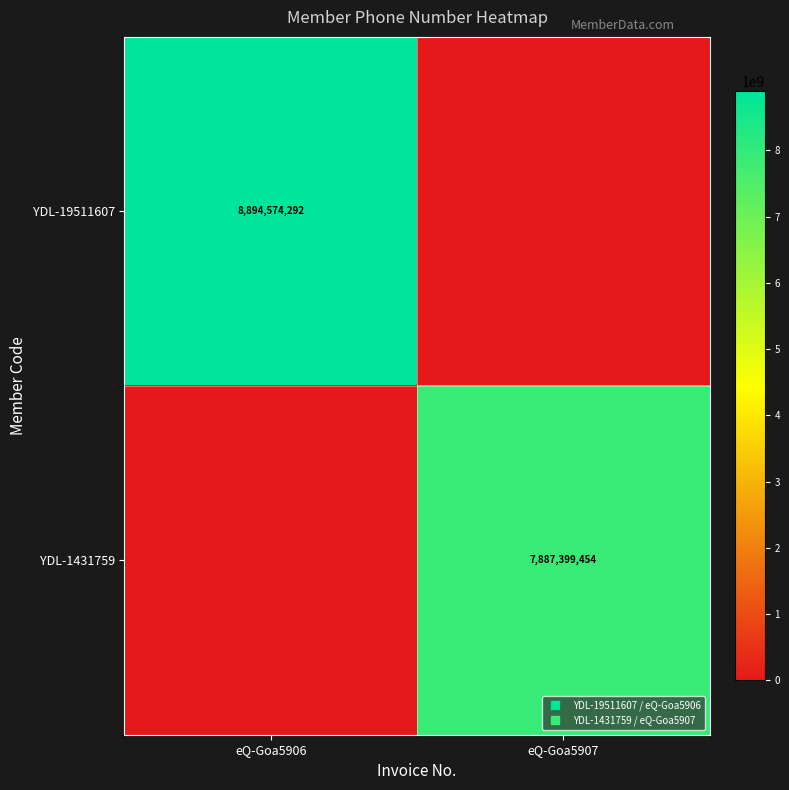

At eQ-Goa5906, list the series in order from smallest to largest.

YDL-1431759, YDL-19511607